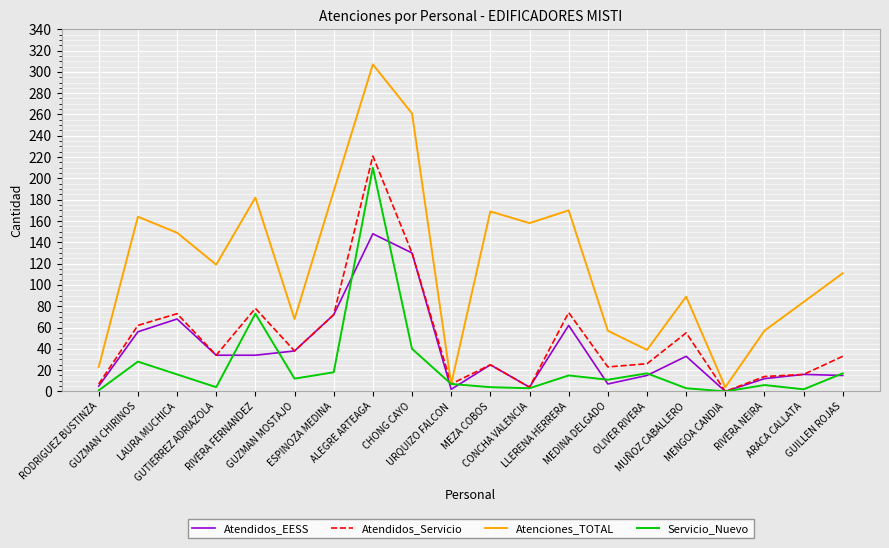

Which series has the largest total across all categories?

Atenciones_TOTAL